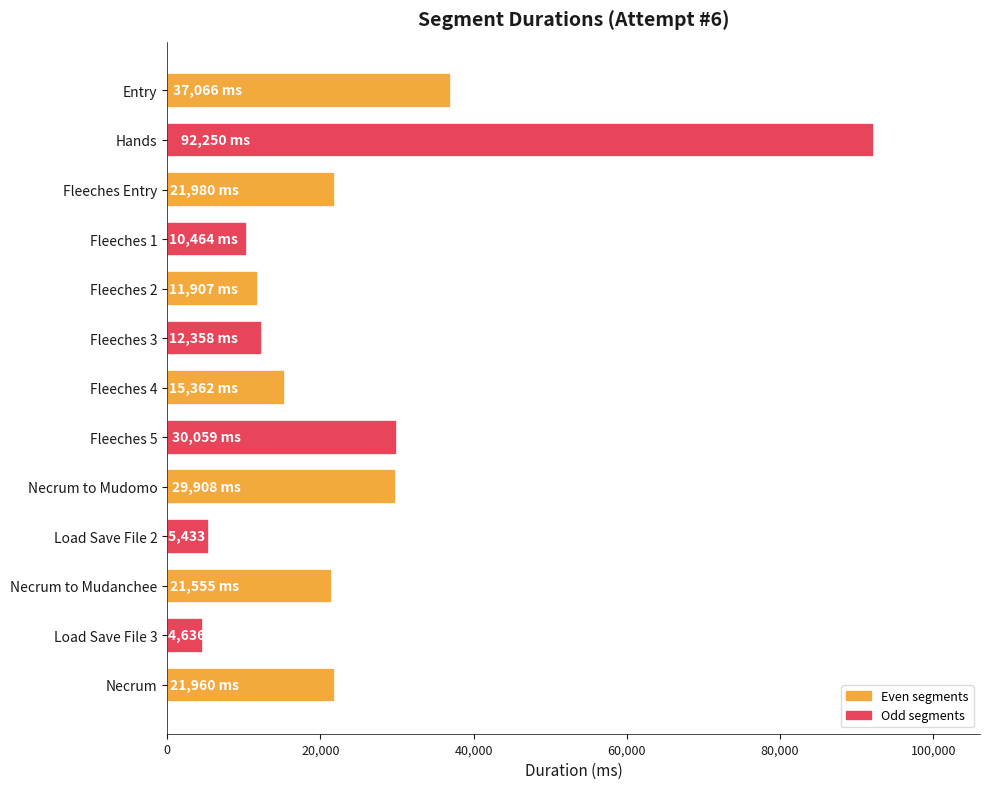

Which has a higher value, Fleeches Entry or Necrum to Mudomo?

Necrum to Mudomo